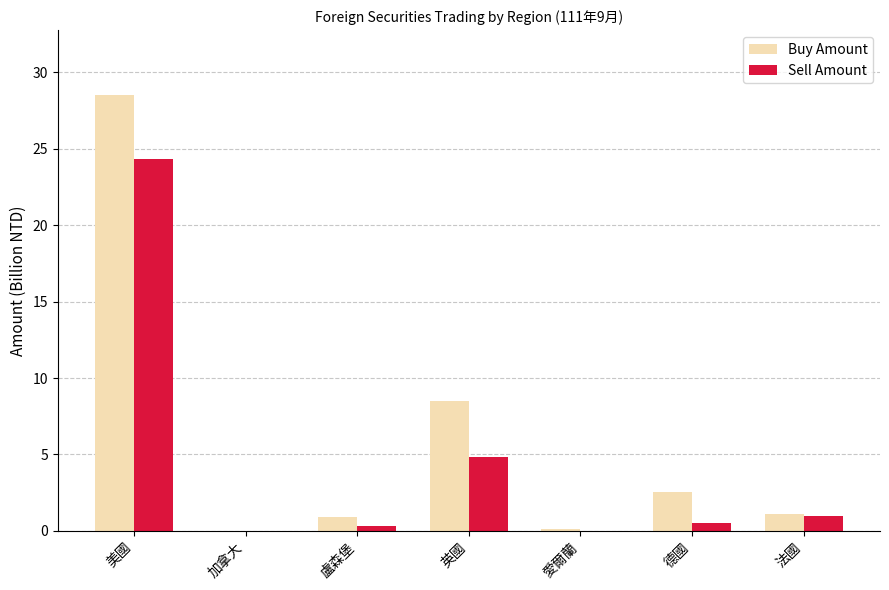

The value of Buy Amount at 英國 is 8.5. True or false?

True